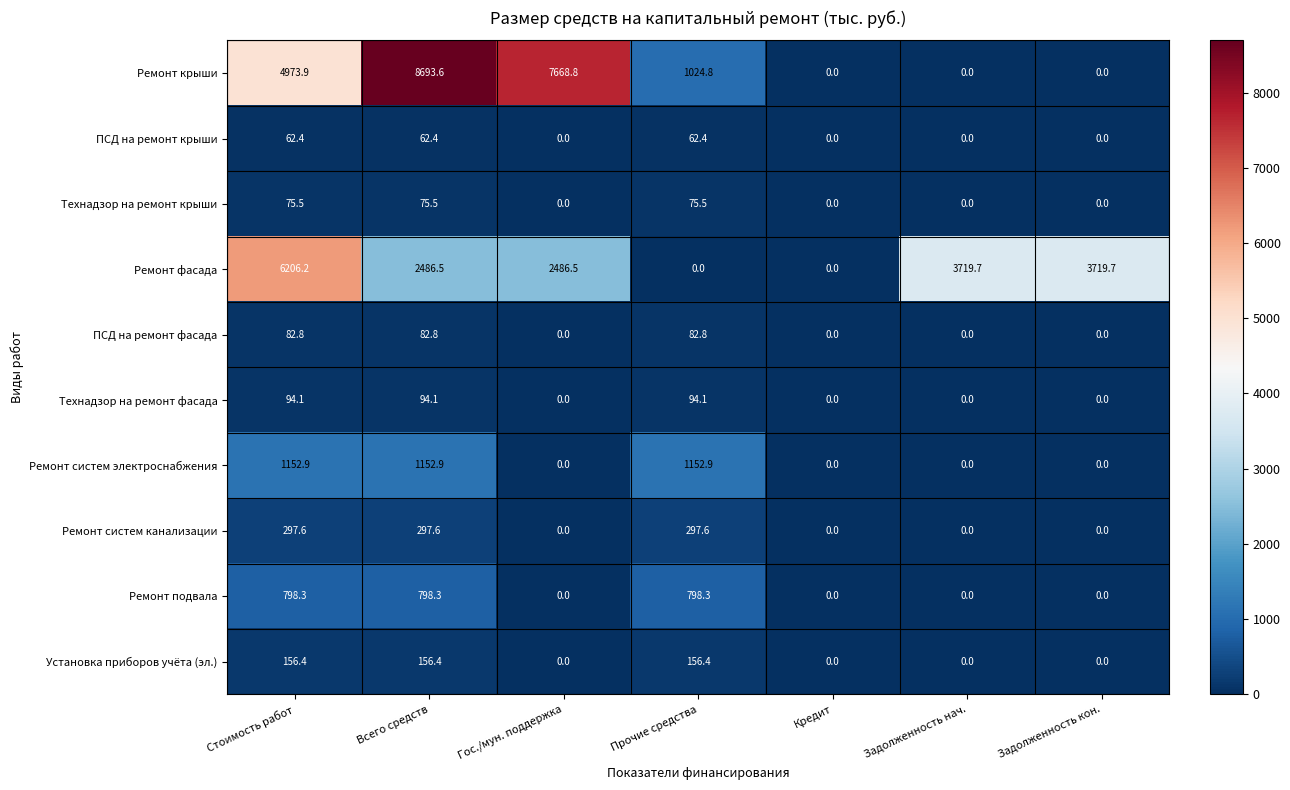

Where is Ремонт крыши nearest to the value 4346?

Стоимость работ